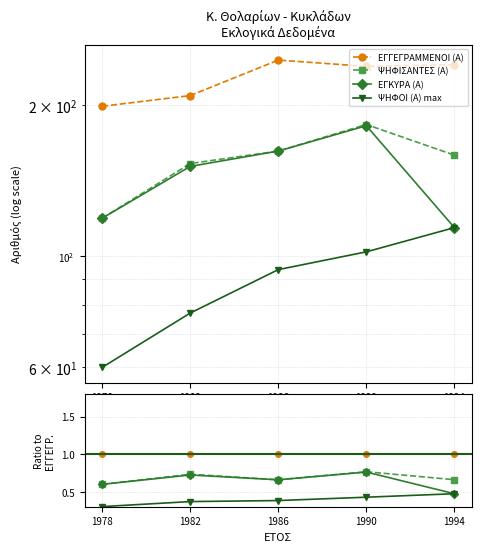

What is the value of the ΕΓΚΥΡΑ (Α) point at the 3rd from the left?

0.7